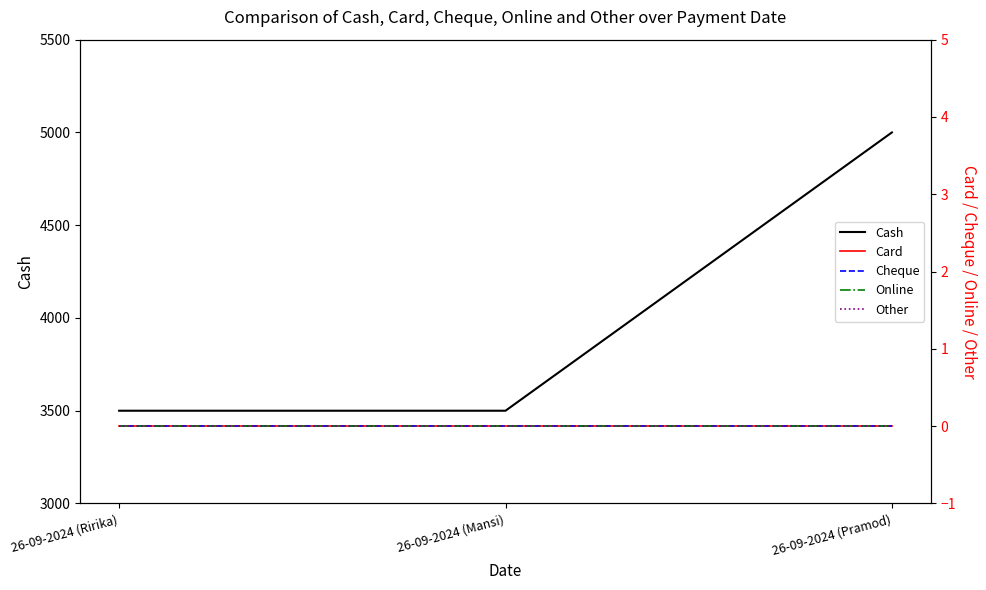

Reading left to right, what are all the values shown in this chart?

Cash: 26-09-2024 (Ririka)=3500	26-09-2024 (Mansi)=3500	26-09-2024 (Pramod)=5000
Card: 26-09-2024 (Ririka)=0	26-09-2024 (Mansi)=0	26-09-2024 (Pramod)=0
Cheque: 26-09-2024 (Ririka)=0	26-09-2024 (Mansi)=0	26-09-2024 (Pramod)=0
Online: 26-09-2024 (Ririka)=0	26-09-2024 (Mansi)=0	26-09-2024 (Pramod)=0
Other: 26-09-2024 (Ririka)=0	26-09-2024 (Mansi)=0	26-09-2024 (Pramod)=0